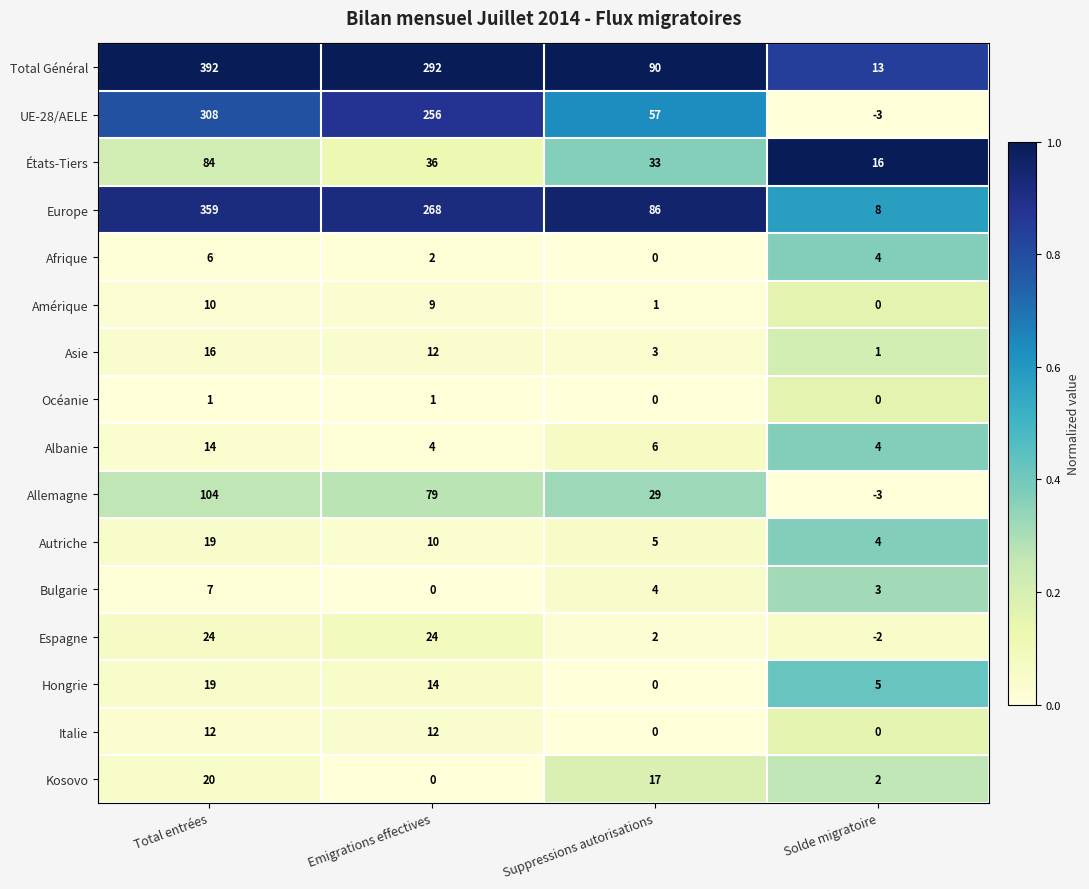

What is the sum of all Hongrie values?

38